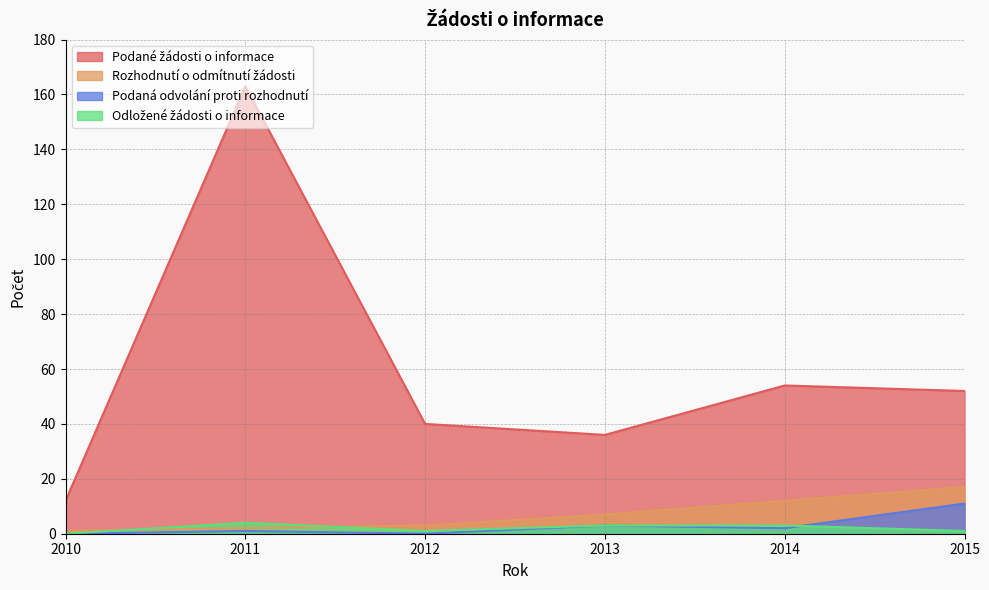

After their last crossing, which series has the higher values: Rozhodnutí o odmítnutí žádosti or Odložené žádosti o informace?

Rozhodnutí o odmítnutí žádosti